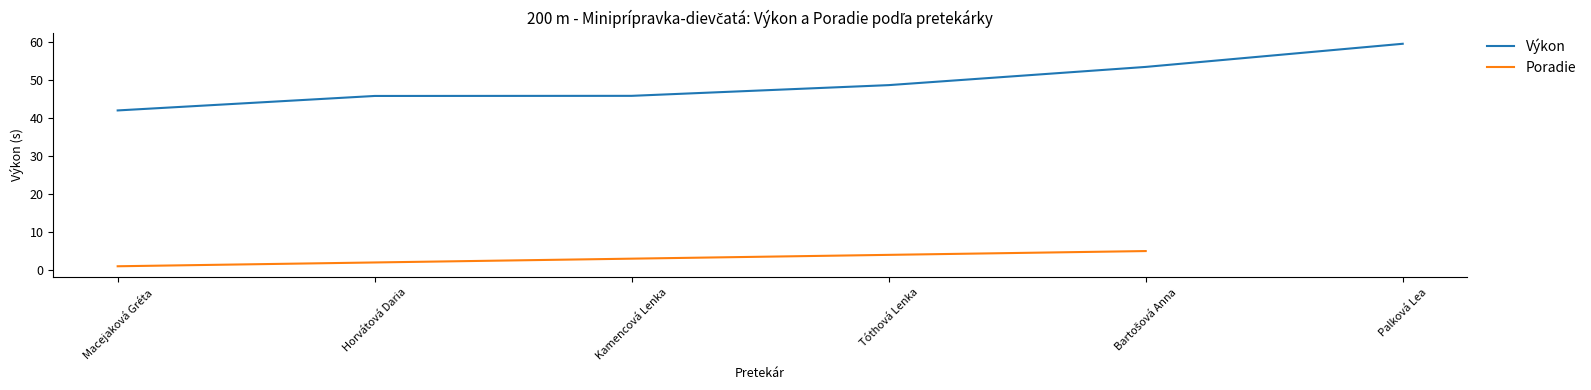

Rank the series by their maximum value, from highest to lowest.

Výkon, Poradie